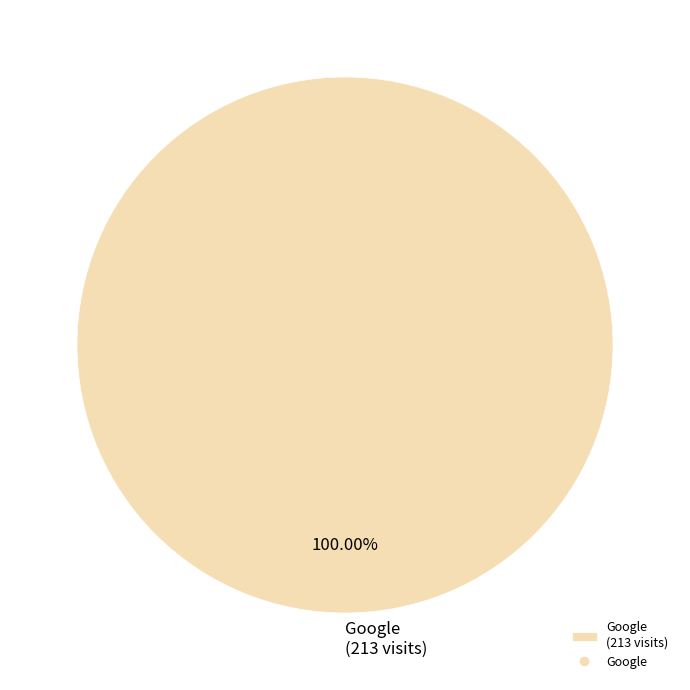

Rank the categories by value from highest to lowest.

Google (213 visits)